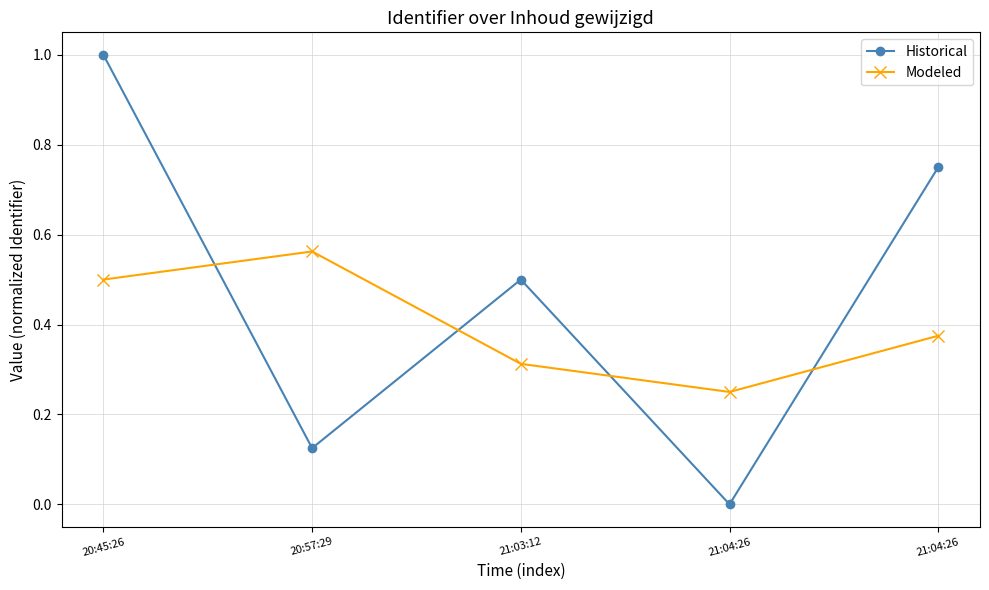

The Modeled series shows 0.9 at 20:45:26. True or false?

False